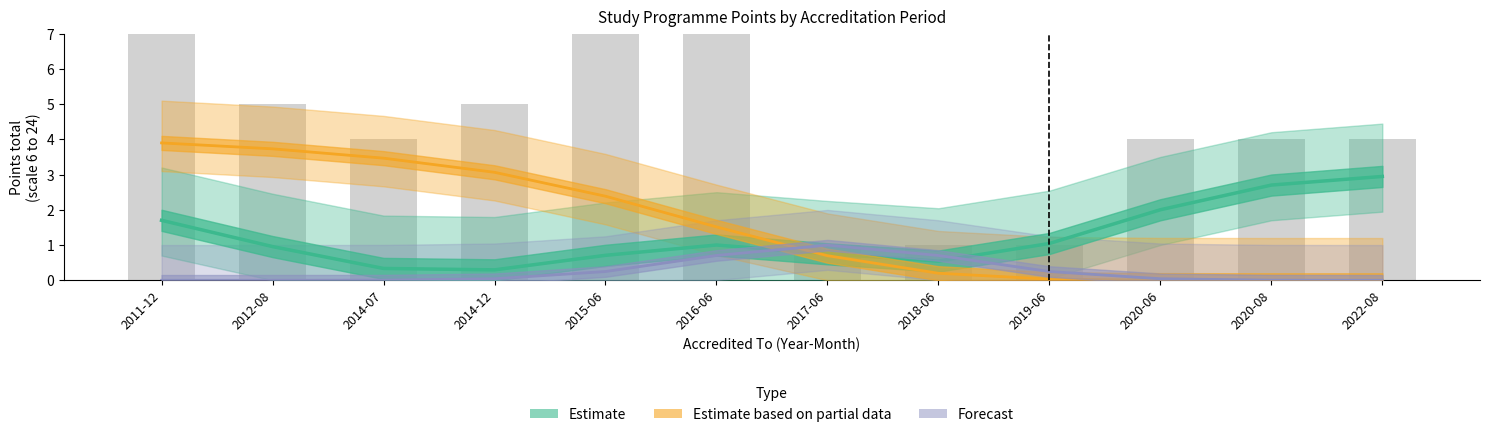

What is the difference between the Estimate values at 2016-06 and 2011-12?

0.7